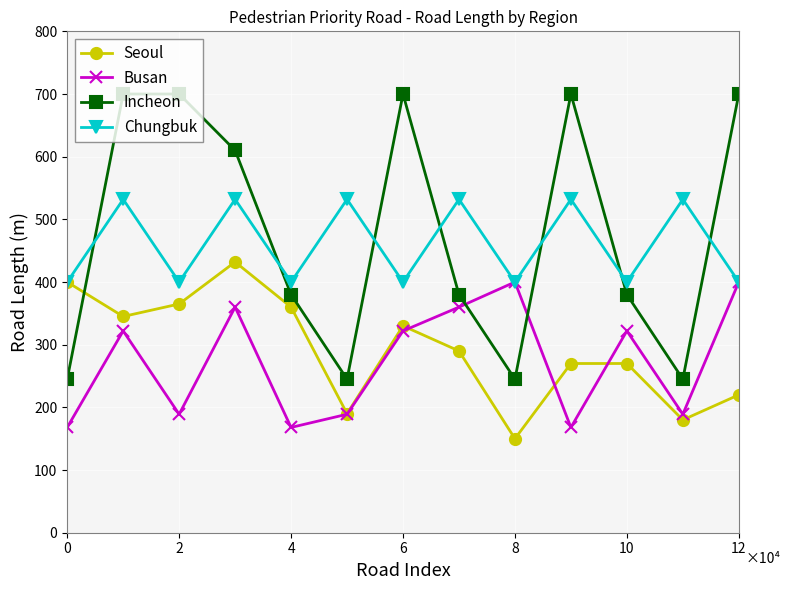

In Chungbuk, how many points are higher than both neighbors (excluding endpoints)?

6